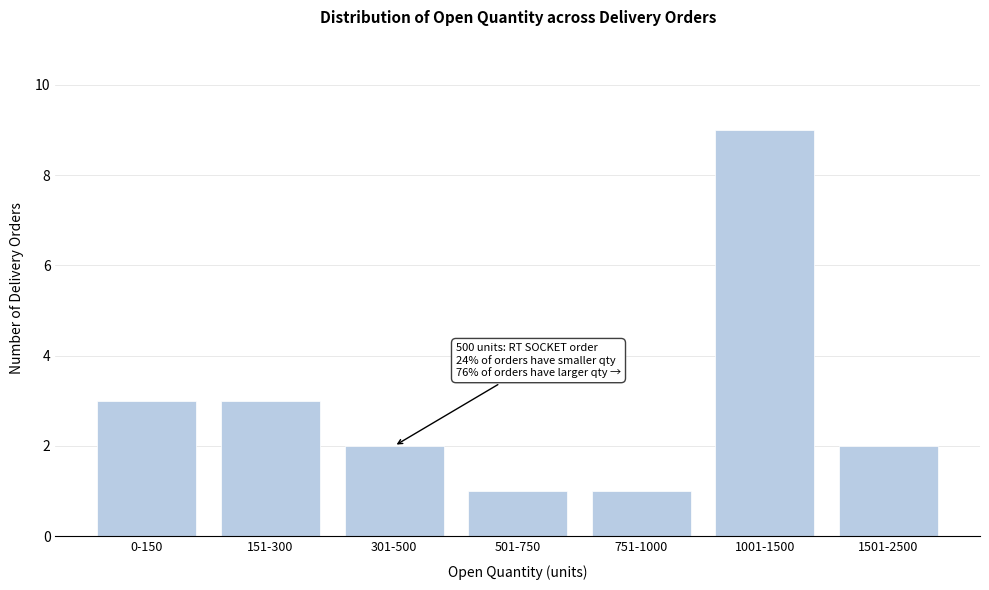

Reading left to right, what are all the values shown in this chart?

3	3	2	1	1	9	2